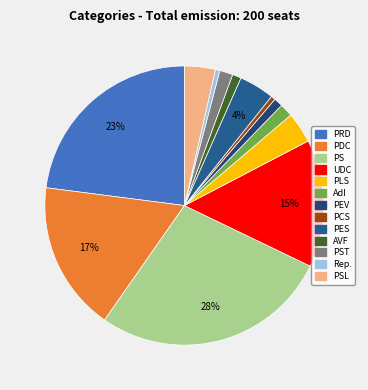

Which category has the biggest portion of the pie?

PS